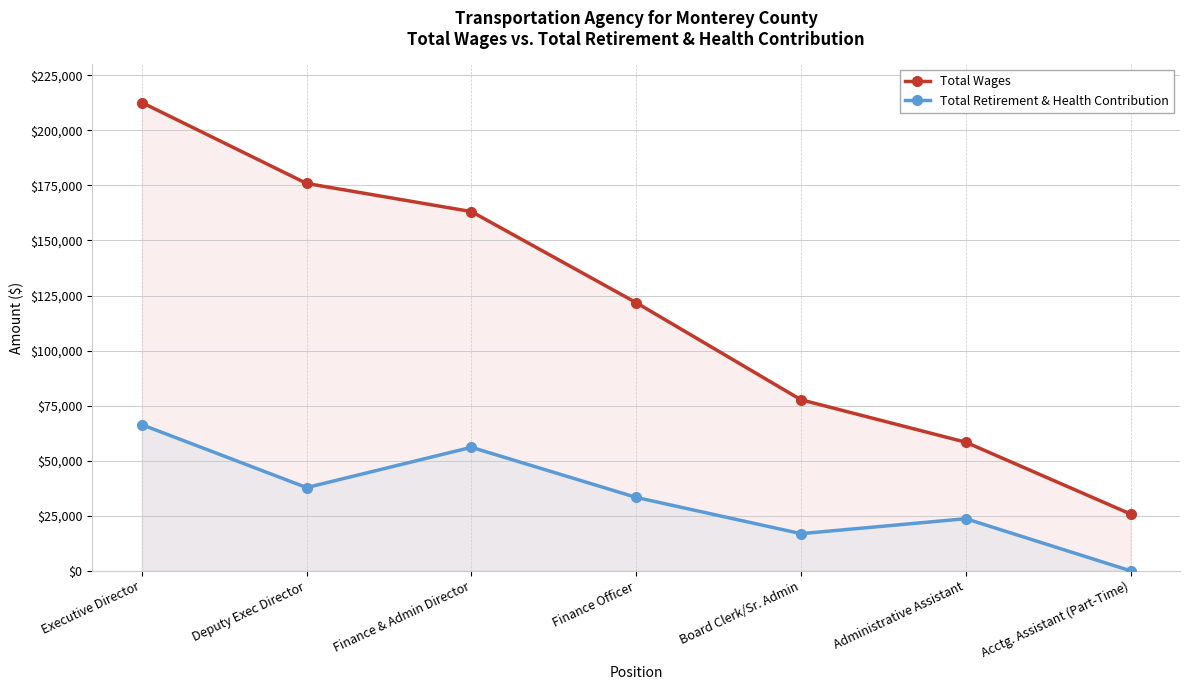

True or false: Total Wages has more than 1 interior local peaks.

False